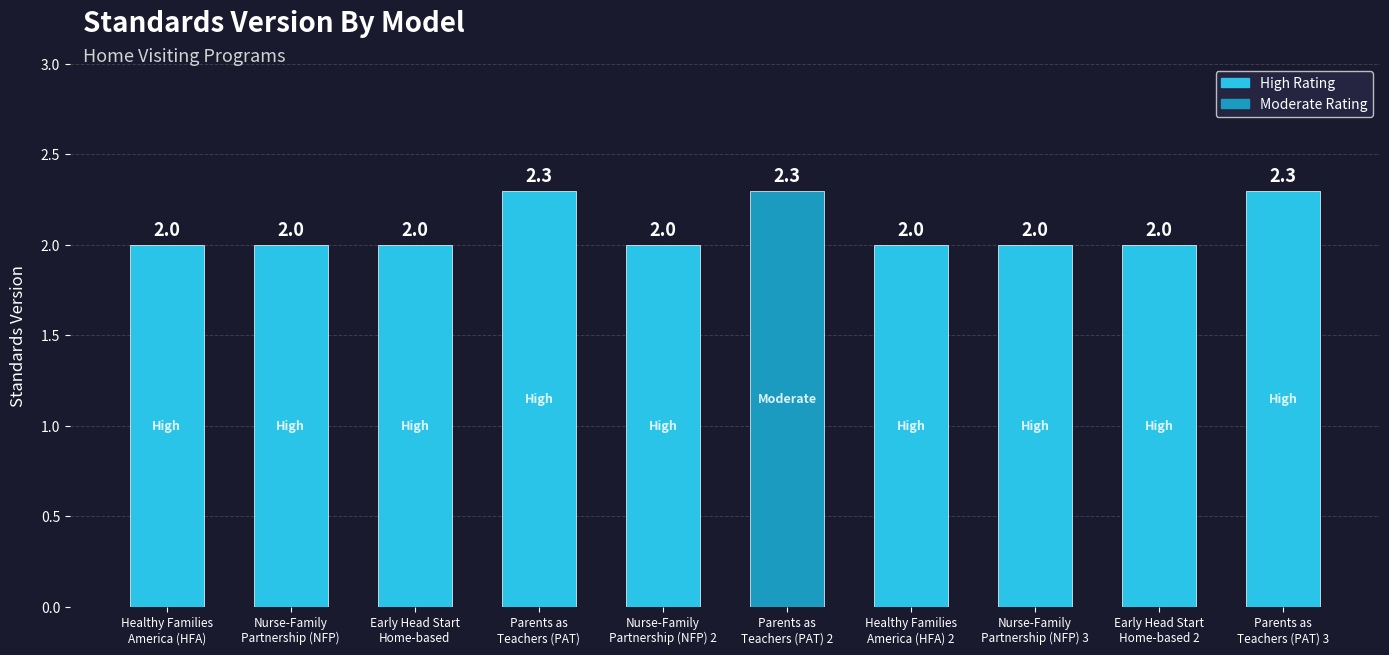

Count the values in the range 2 to 3.

10